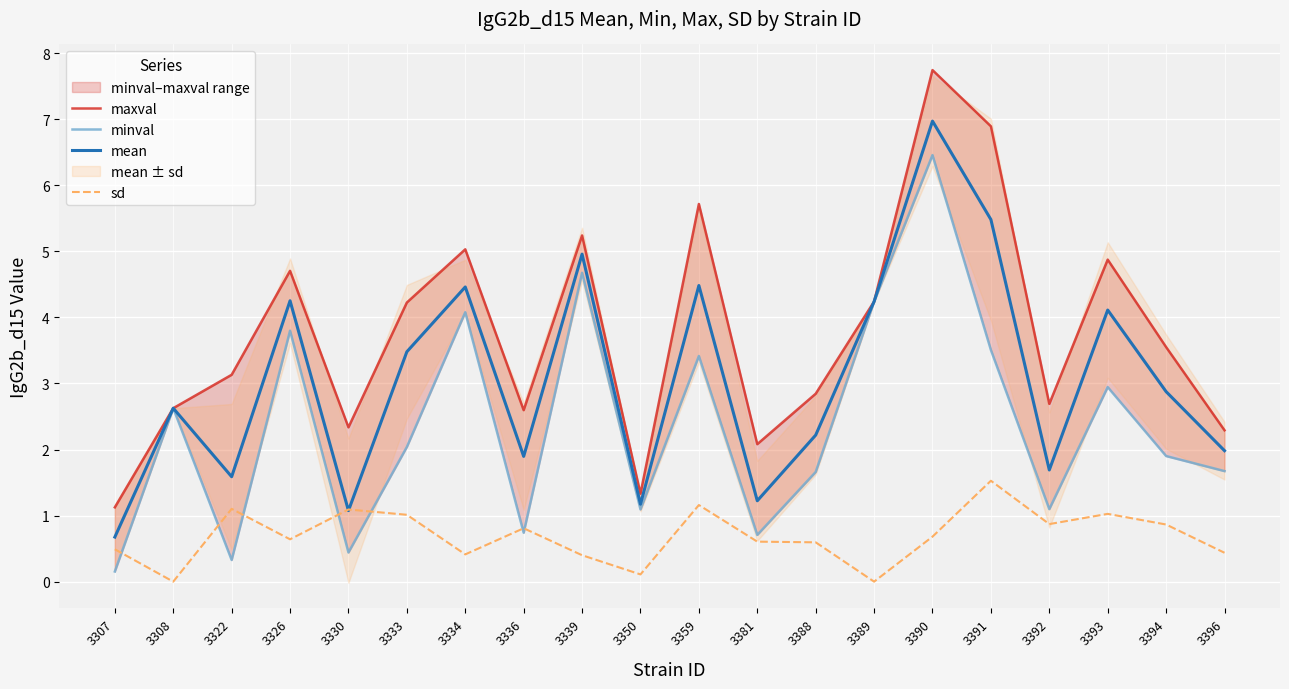

At 3326, list the series in order from largest to smallest.

maxval, mean, minval, sd